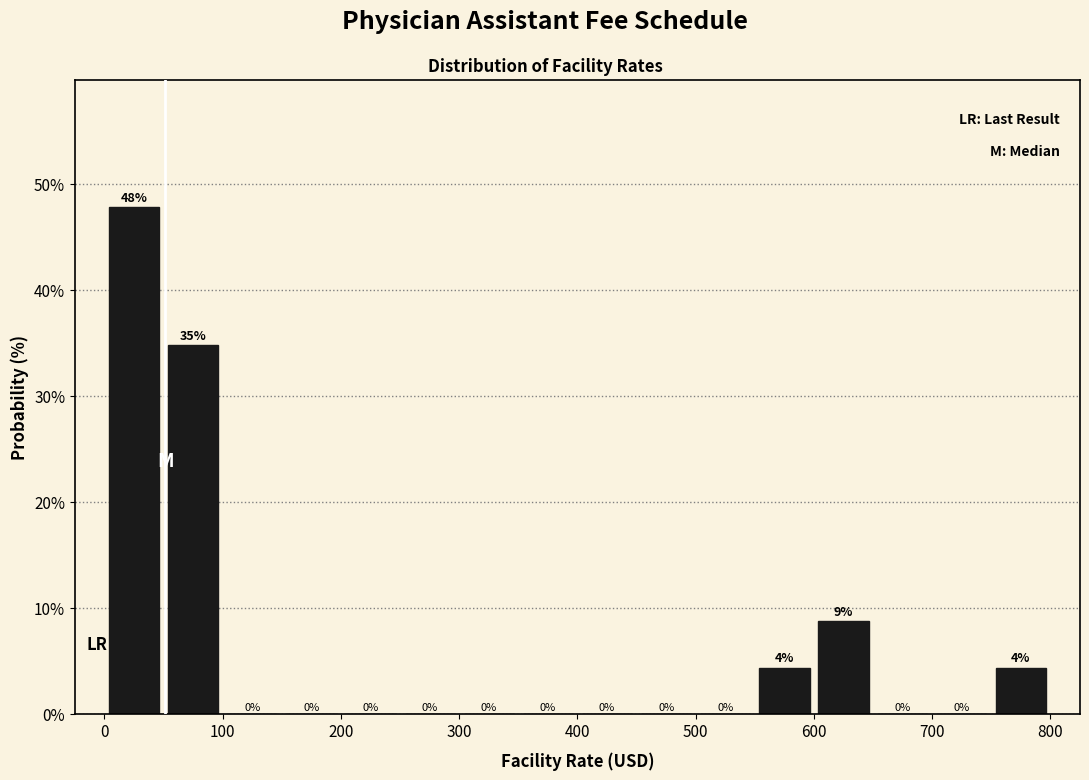

Which range on the x-axis has the tallest bar?

0 to 50